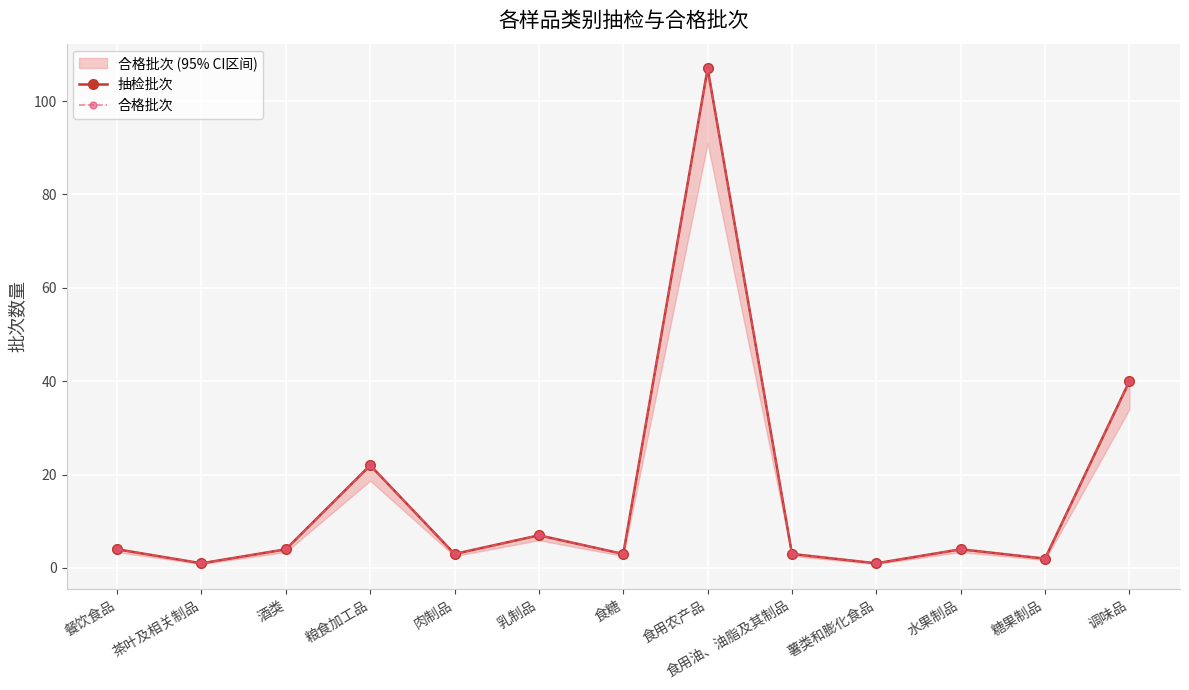

What is the total value across all series at 调味品?

80